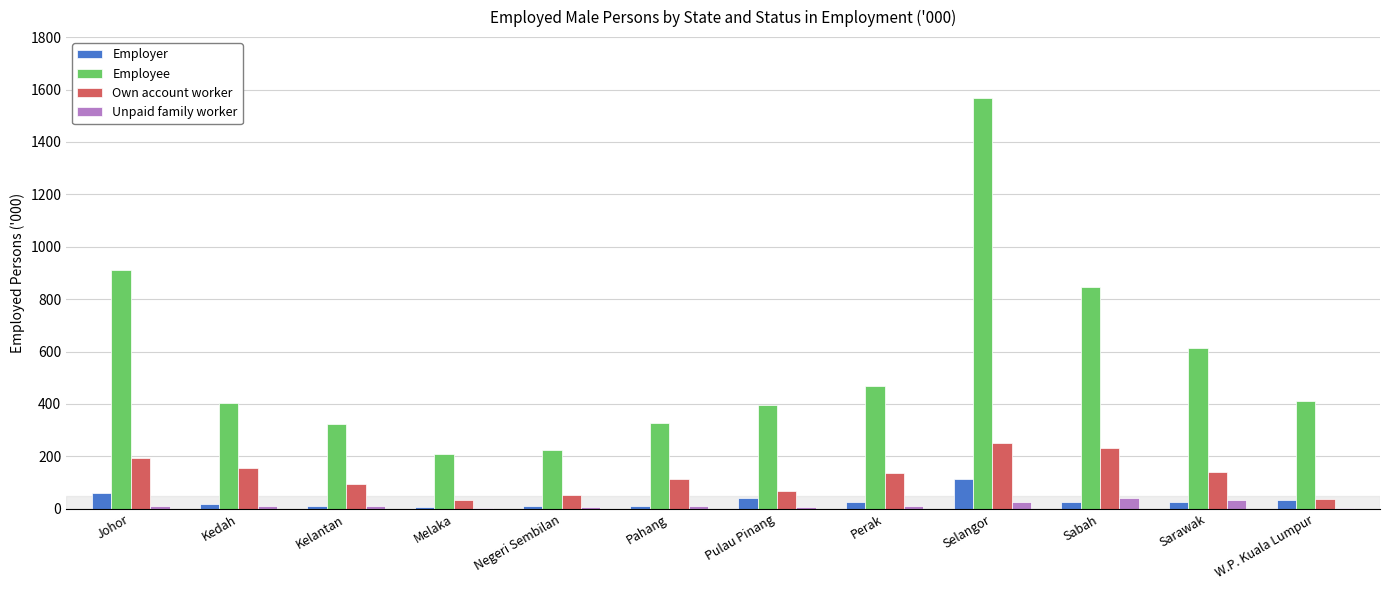

How many values in the Unpaid family worker series exceed 11?

6